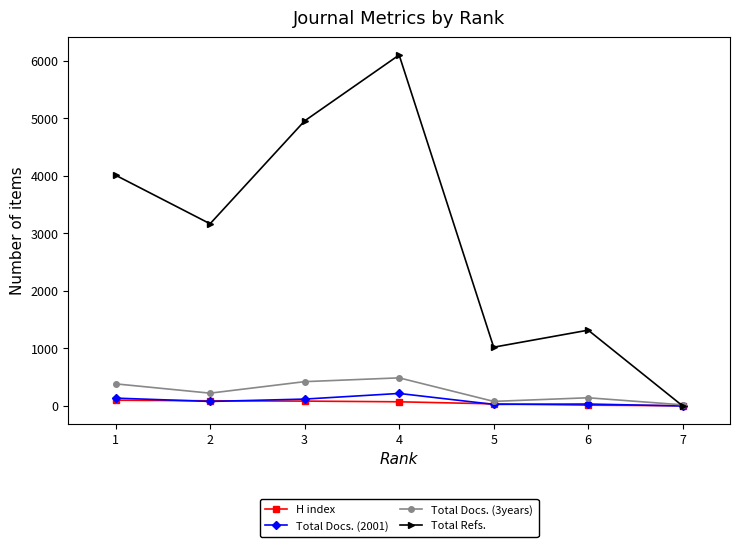

What is the difference between the highest and lowest values at 7?

20